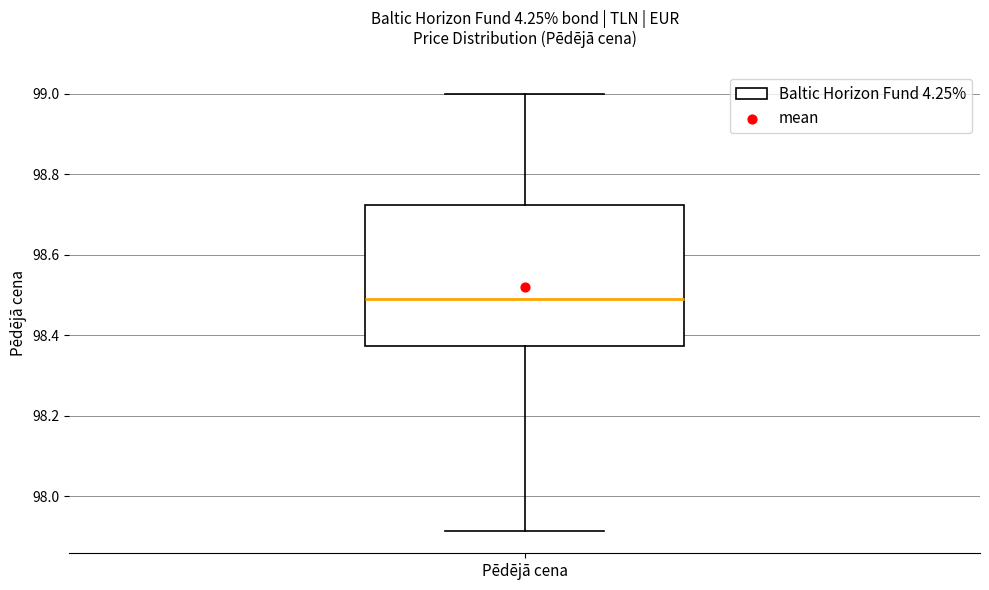

Read this box plot against the y-axis: the position of the median line, the range covered by the box, and the ends of both whiskers. The values are not printed on the chart, so give them approximately, as read against the axis.

median 98.50, box 98.38 to 98.72, whiskers 97.92 to 99.00